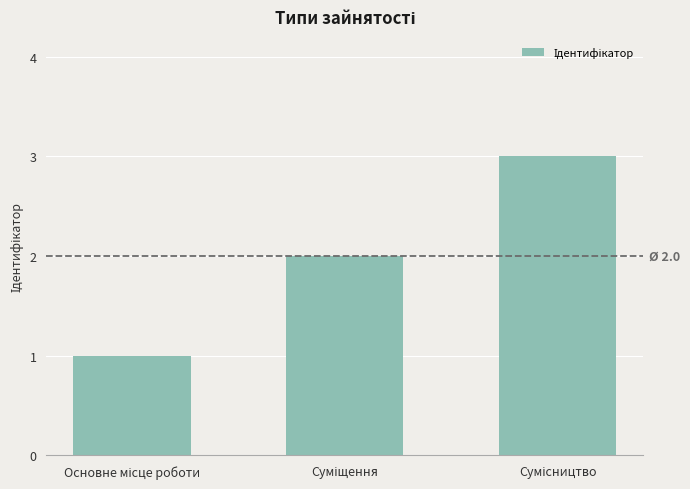

What is the sum of all values?

6